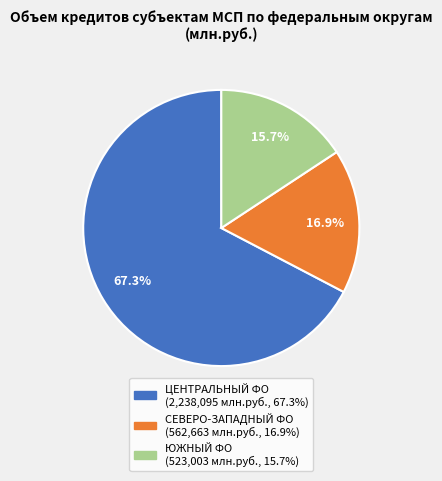

Is there any slice that represents more than half of the pie?

Yes